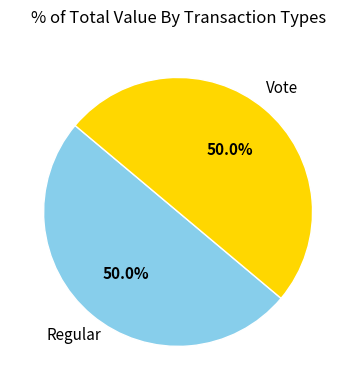

Approximately how many times larger is the value at Vote compared to Regular?

1.0